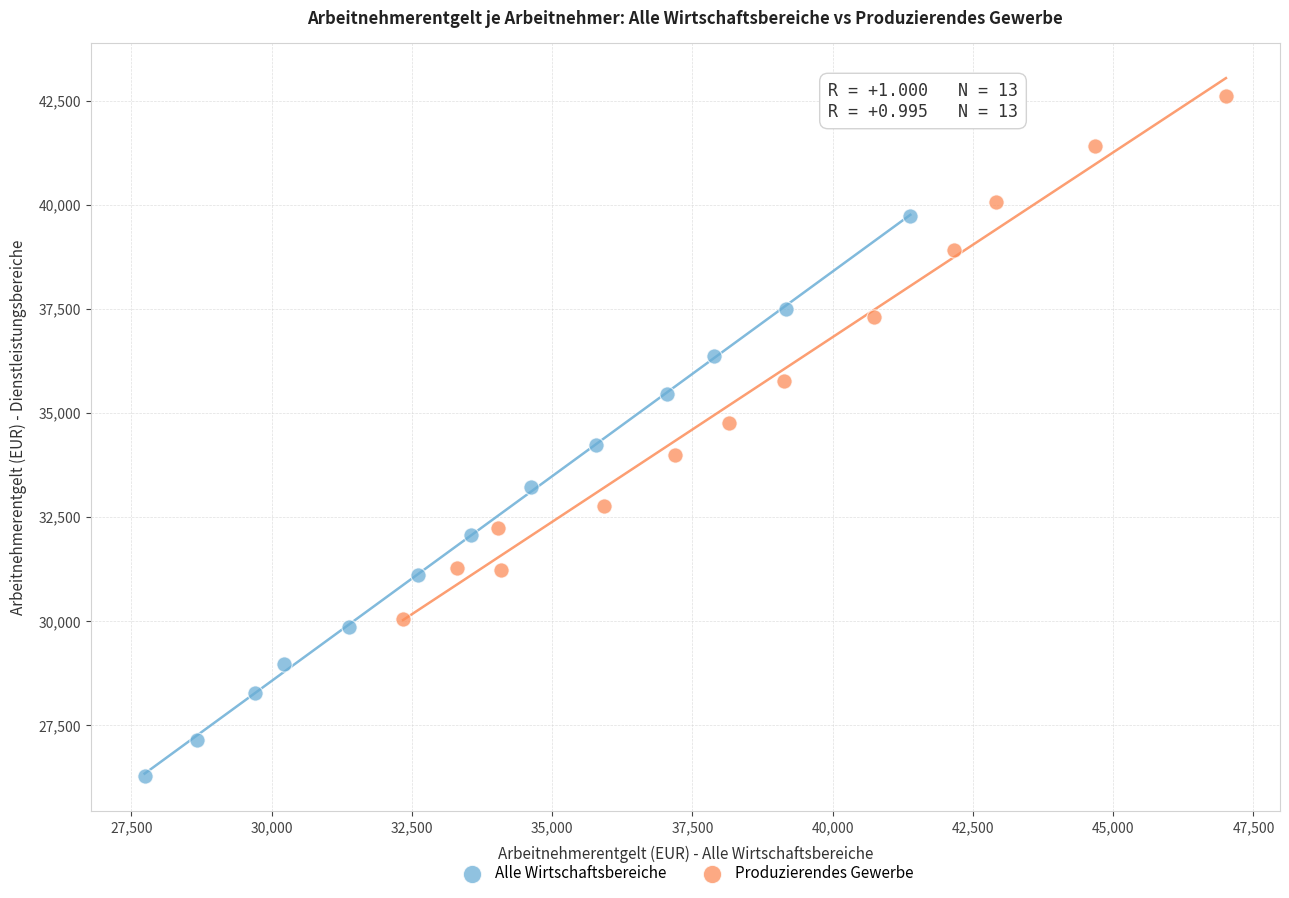

Which series contains the lowest Y value?

Alle Wirtschaftsbereiche